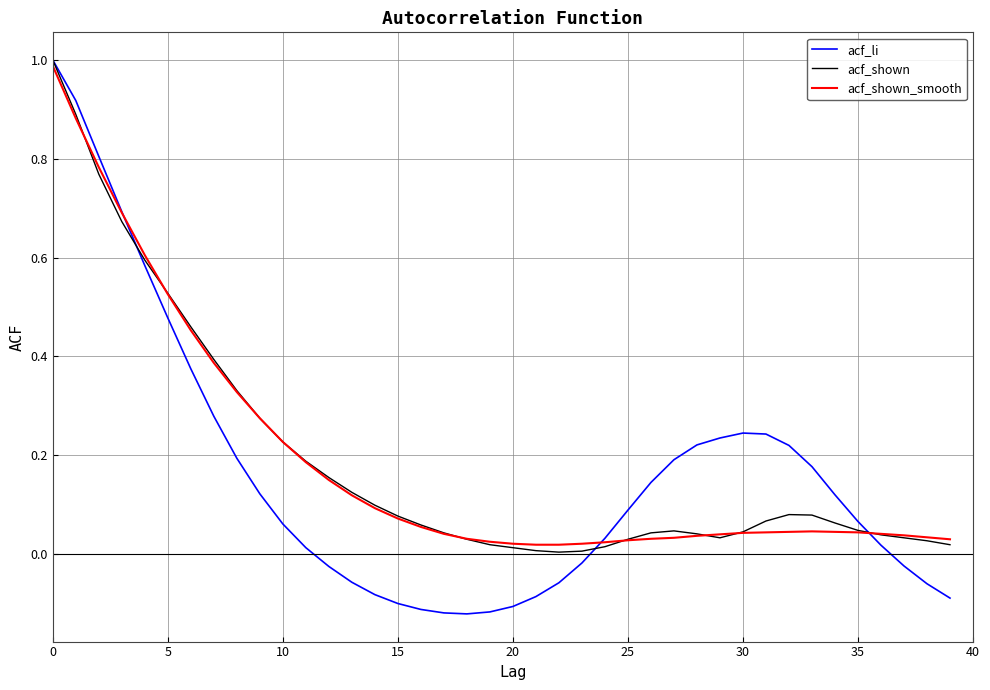

What is the maximum value for acf_shown?

1.0